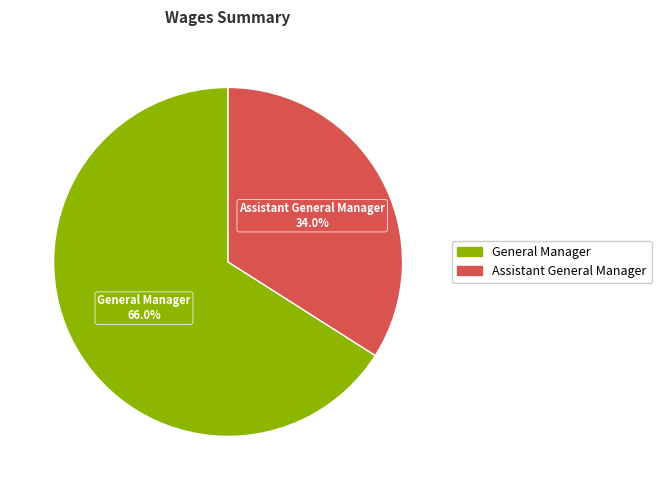

Is it true that Assistant General Manager is 34% of the pie?

True